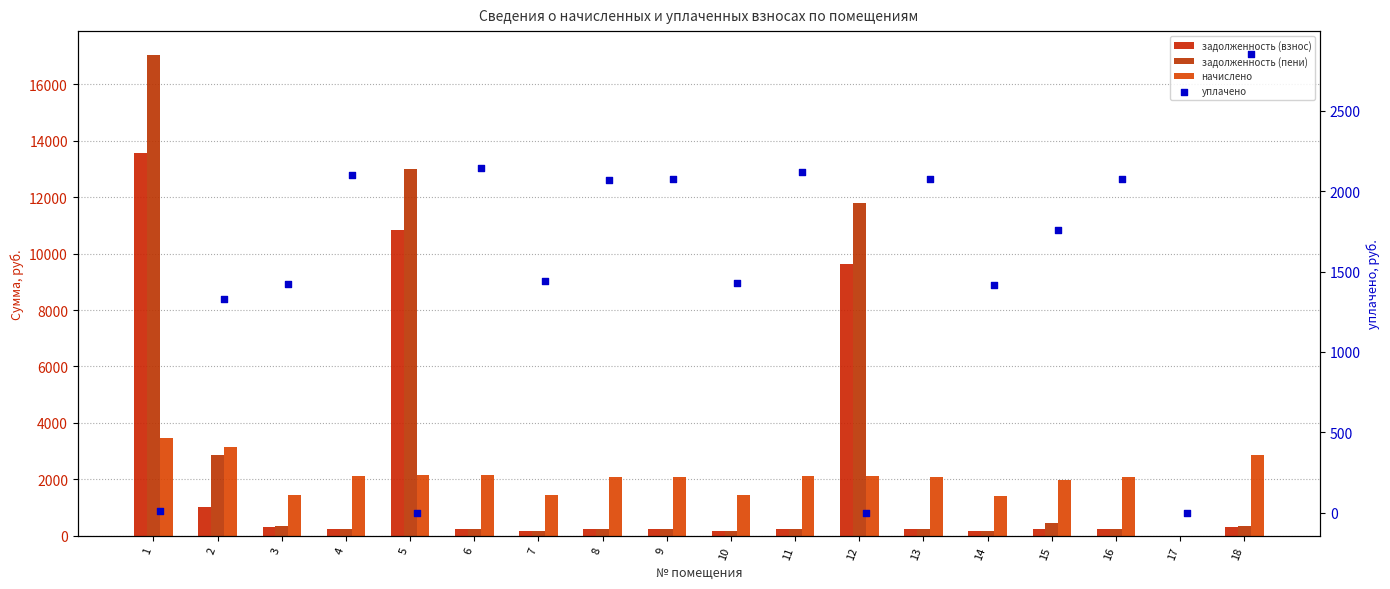

Which series contains the highest Y value?

задолженность (пени)